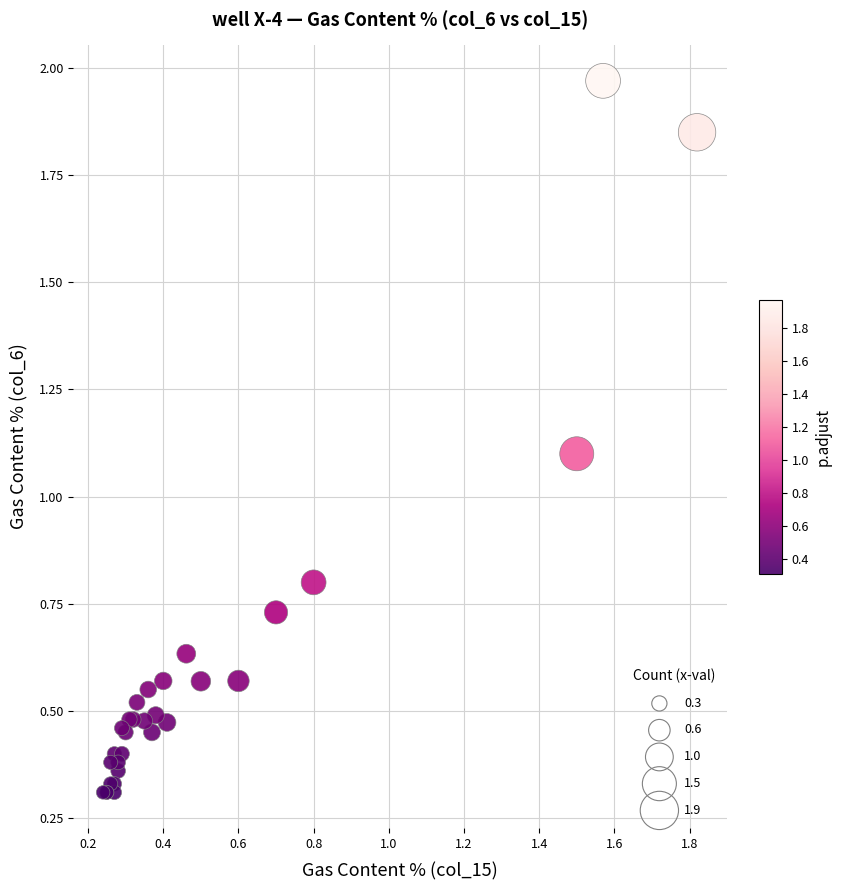

What Y value in the scatter plot is closest to 1?

1.1